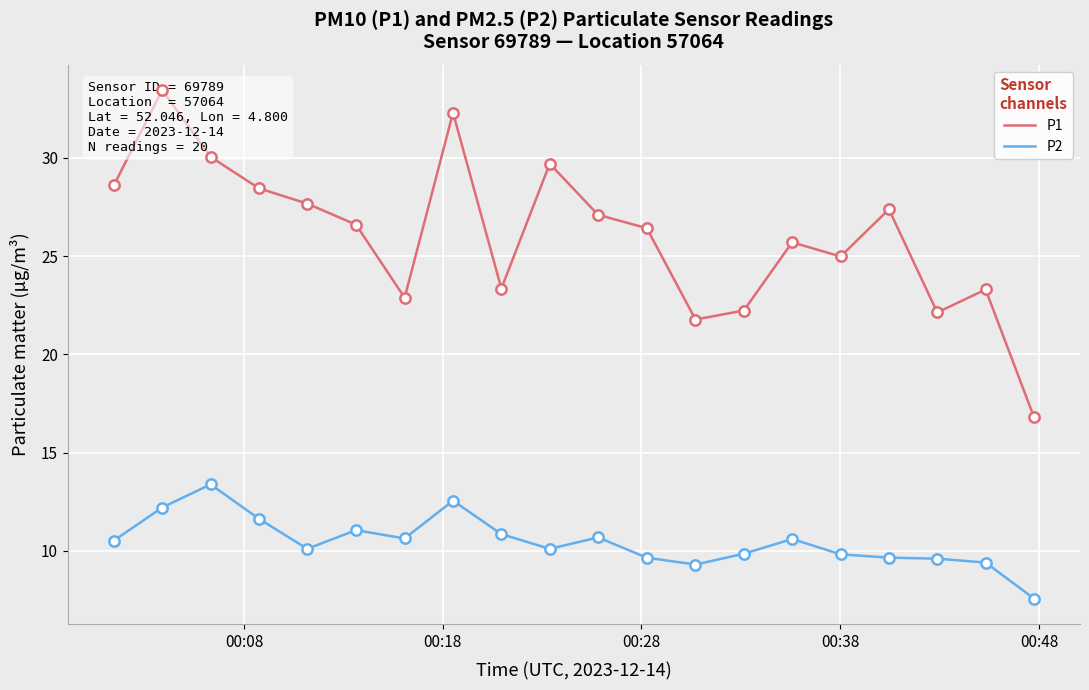

What are all the series names shown in the legend?

P1, P2